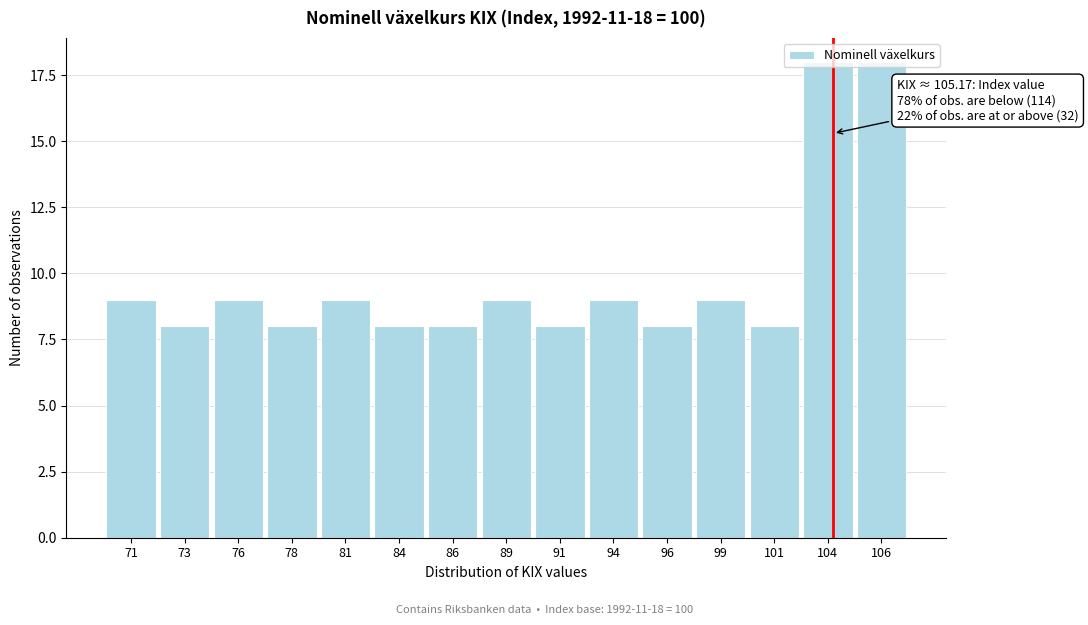

What is the average value?

10